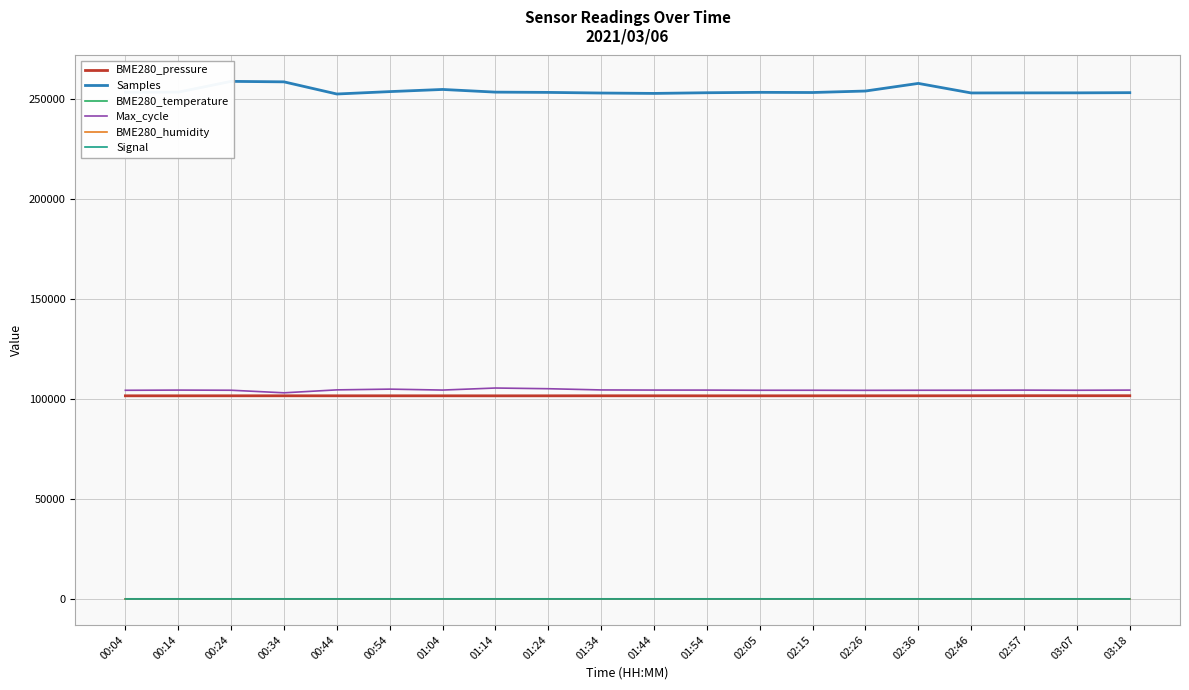

In Samples, how many points are lower than both neighbors (excluding endpoints)?

4